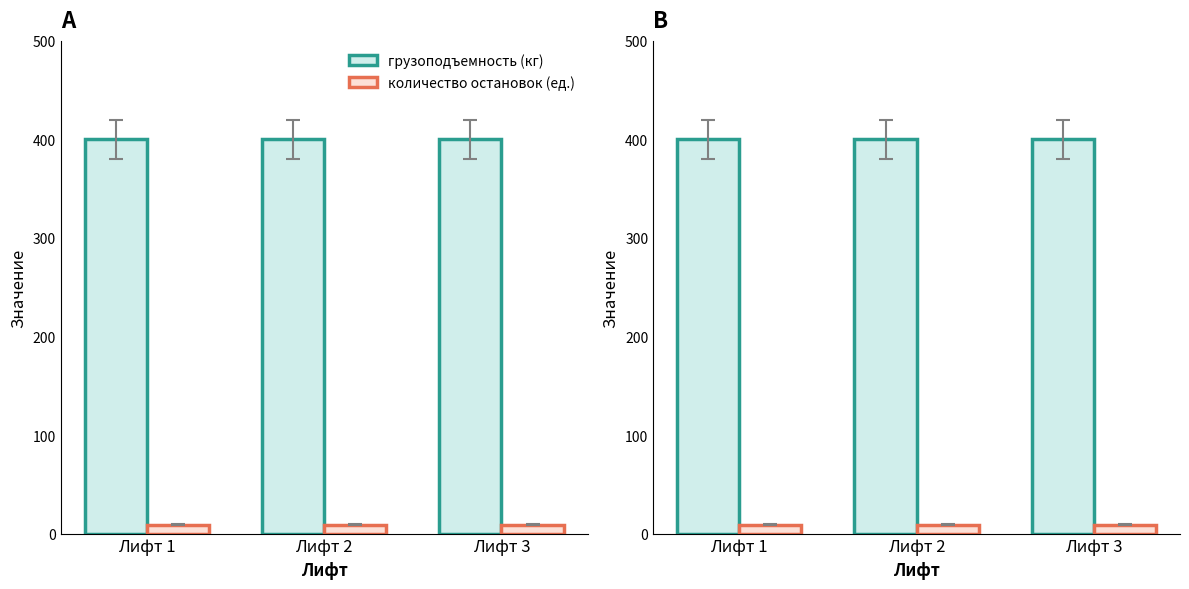

The грузоподъемность (кг) series shows 400 at Лифт 1. True or false?

True